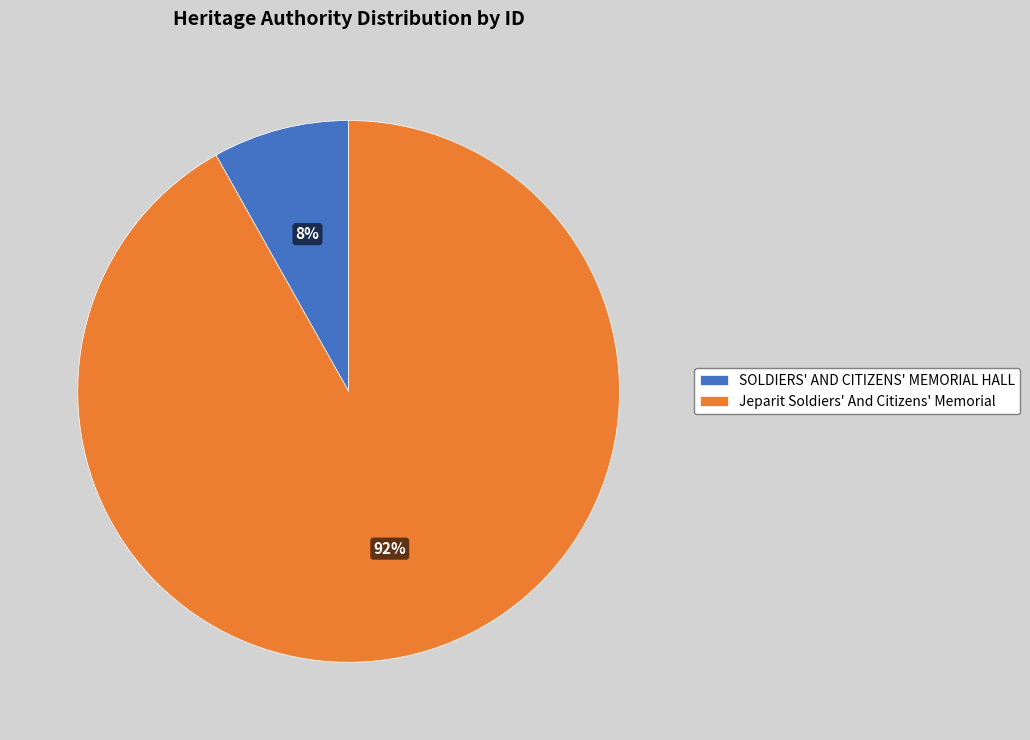

Count the number of slices in the pie.

2